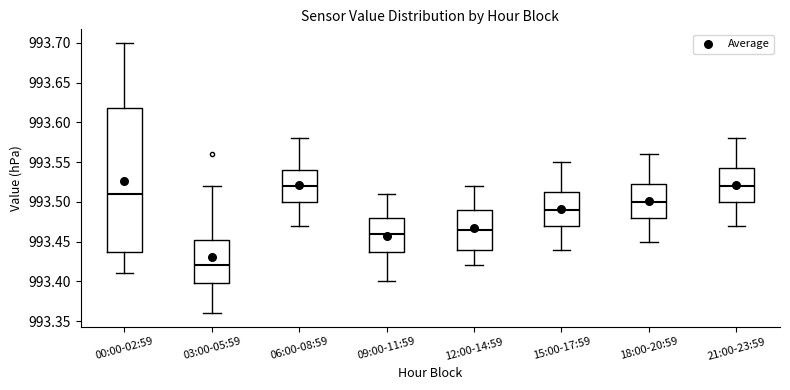

Reading left to right, read every box against the y-axis: the position of its median line, the range the box covers, and the ends of its whiskers. The values are not printed on the chart, so give them approximately, as read against the axis.

00:00-02:59: median 993.510, box 993.440 to 993.620, whiskers 993.410 to 993.700
03:00-05:59: median 993.420, box 993.400 to 993.455, whiskers 993.360 to 993.520
06:00-08:59: median 993.520, box 993.500 to 993.540, whiskers 993.470 to 993.580
09:00-11:59: median 993.460, box 993.440 to 993.480, whiskers 993.400 to 993.510
12:00-14:59: median 993.465, box 993.440 to 993.490, whiskers 993.420 to 993.520
15:00-17:59: median 993.490, box 993.470 to 993.515, whiskers 993.440 to 993.550
18:00-20:59: median 993.500, box 993.480 to 993.525, whiskers 993.450 to 993.560
21:00-23:59: median 993.520, box 993.500 to 993.545, whiskers 993.470 to 993.580